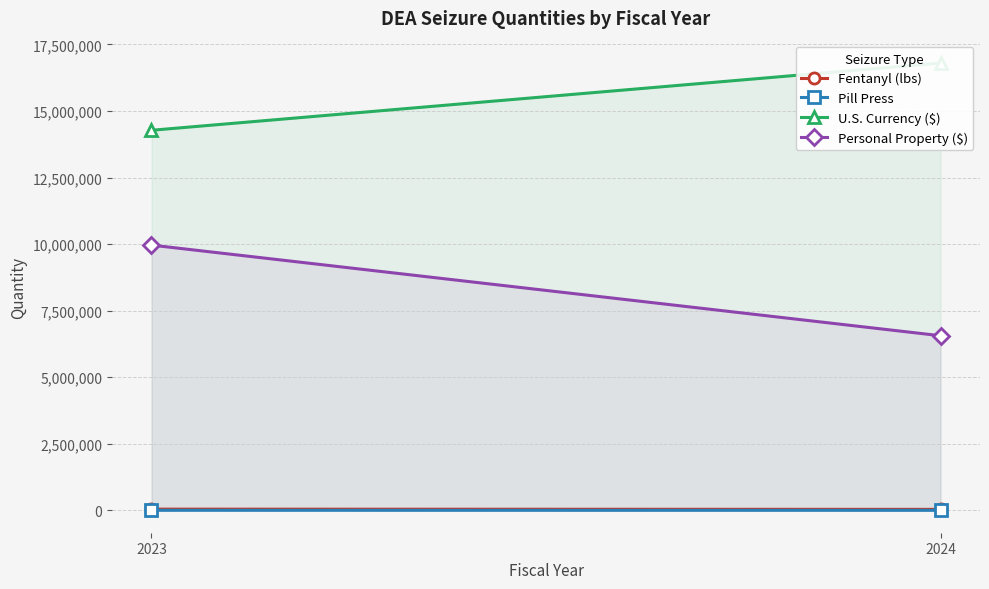

Rank the series by their maximum value, from highest to lowest.

U.S. Currency ($), Personal Property ($), Fentanyl (lbs), Pill Press